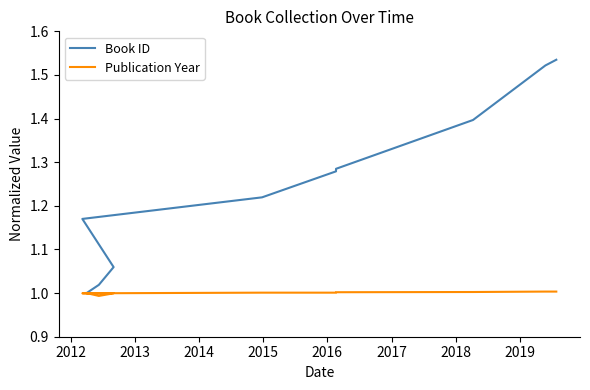

True or false: Book ID and Publication Year intersect in this chart.

False